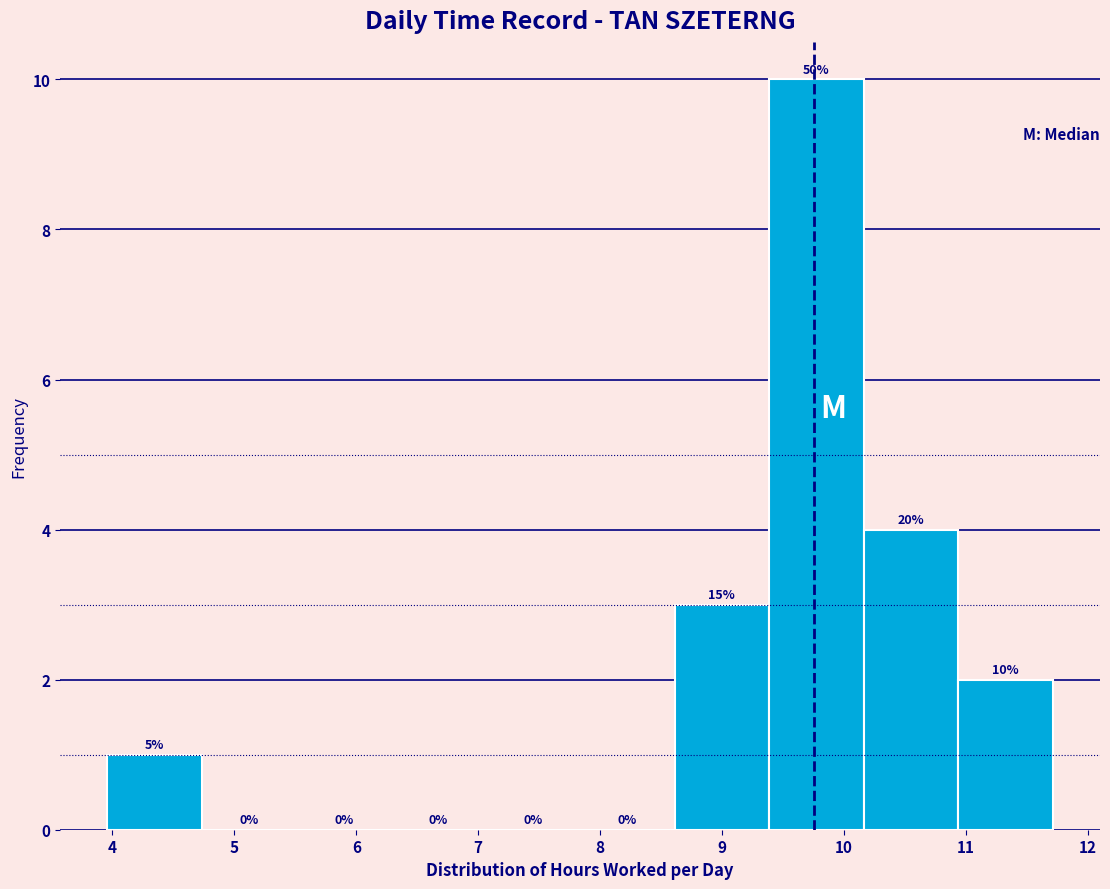

Over which range of the x-axis is the bar tallest?

9.4 to 10.2